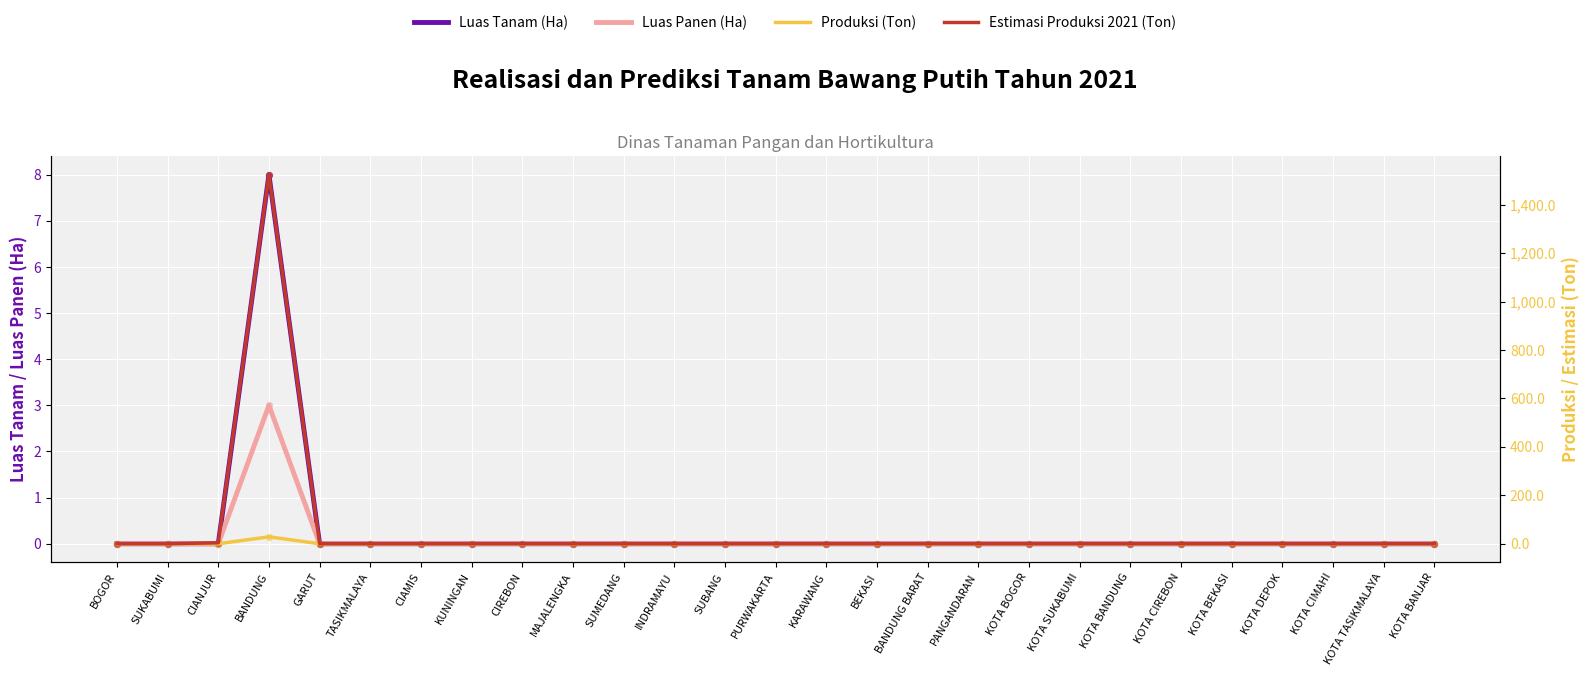

Which series has the largest total across all categories?

Estimasi Produksi 2021 (Ton)